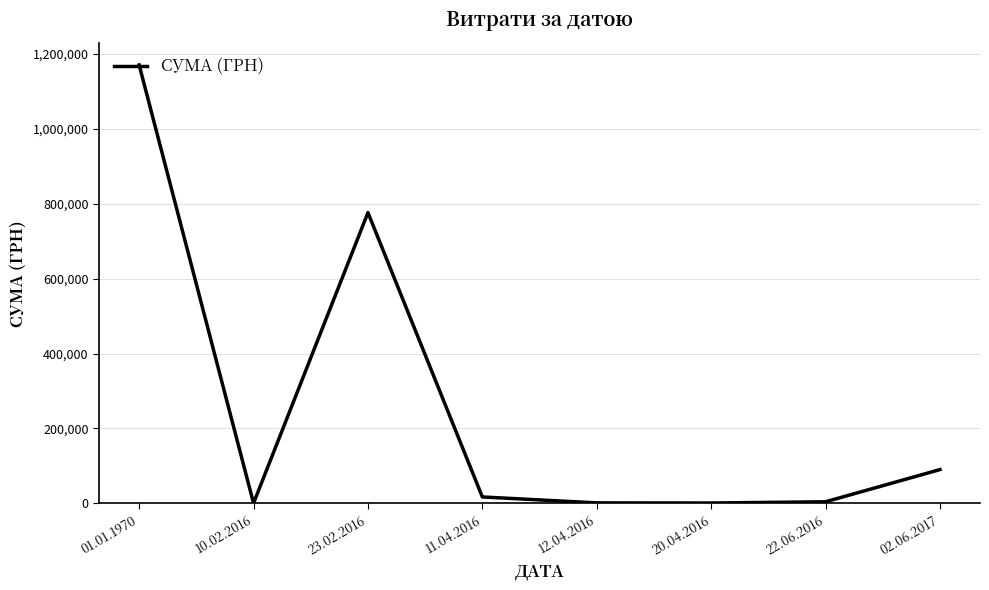

How many series are shown in this chart?

1